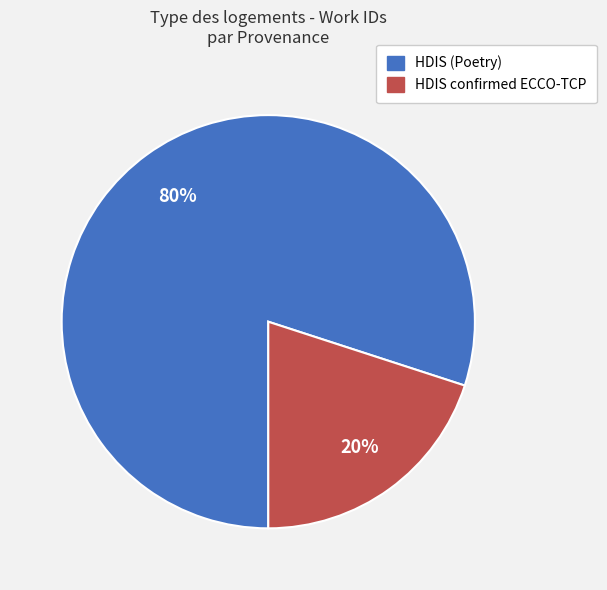

Between HDIS (Poetry) and HDIS confirmed ECCO-TCP, which is larger?

HDIS (Poetry)